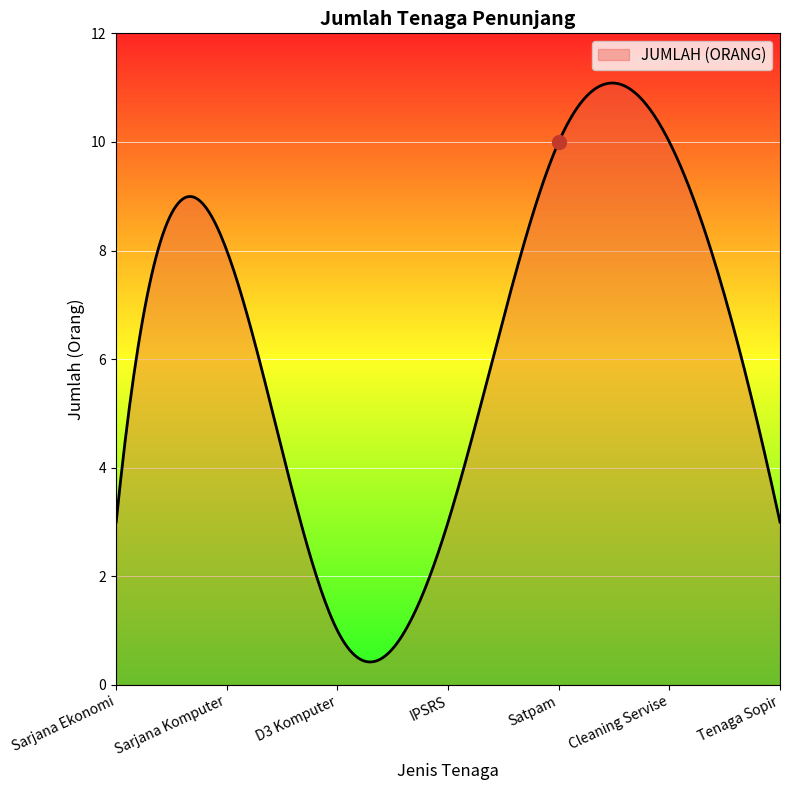

What is the maximum value shown in the chart?

11.1